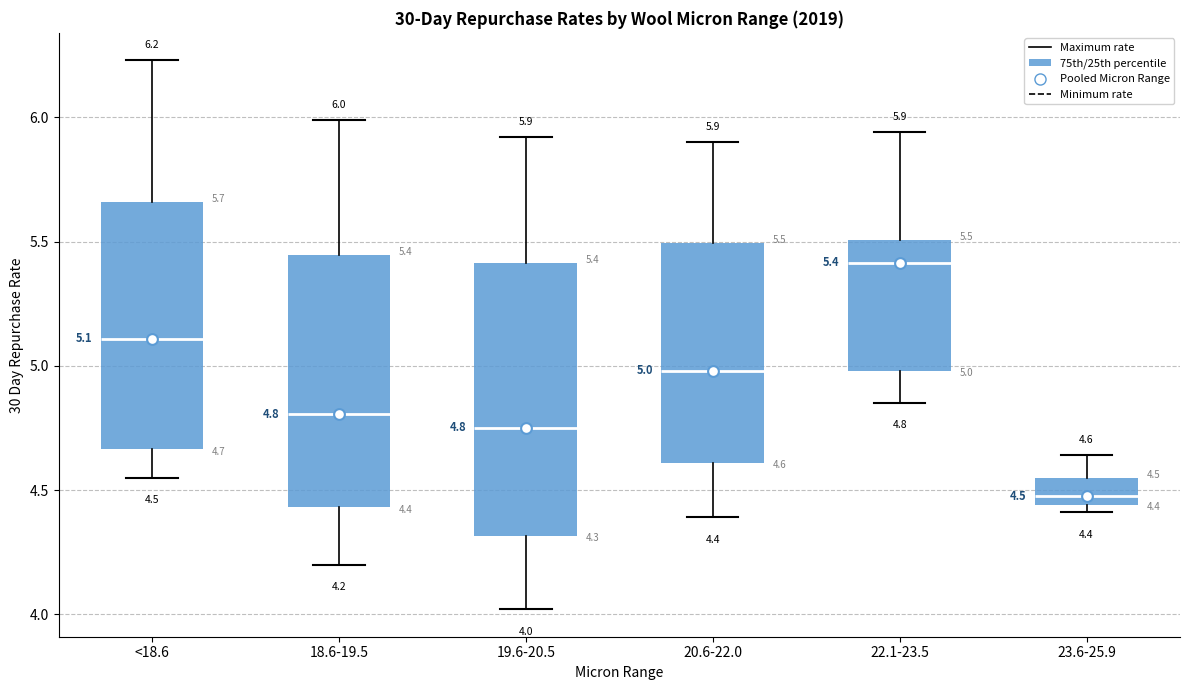

Which box is the tallest, from its lower edge to its upper edge?

19.6-20.5